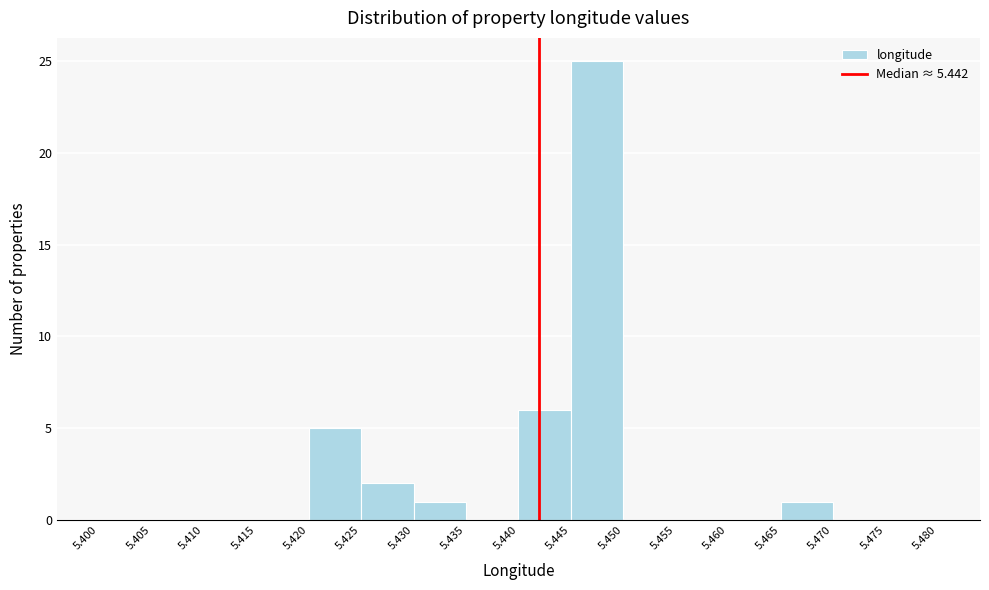

Reading left to right, list every bar in this chart as the range it spans on the x-axis followed by its height. The values are not printed on the chart, so give them approximately, as read against the axis.

5.400 to 5.405: 0
5.405 to 5.410: 0
5.410 to 5.415: 0
5.415 to 5.420: 0
5.420 to 5.425: 5
5.425 to 5.430: 2
5.430 to 5.435: 1
5.435 to 5.440: 0
5.440 to 5.445: 6
5.445 to 5.450: 25
5.450 to 5.455: 0
5.455 to 5.460: 0
5.460 to 5.465: 0
5.465 to 5.470: 1
5.470 to 5.475: 0
5.475 to 5.480: 0